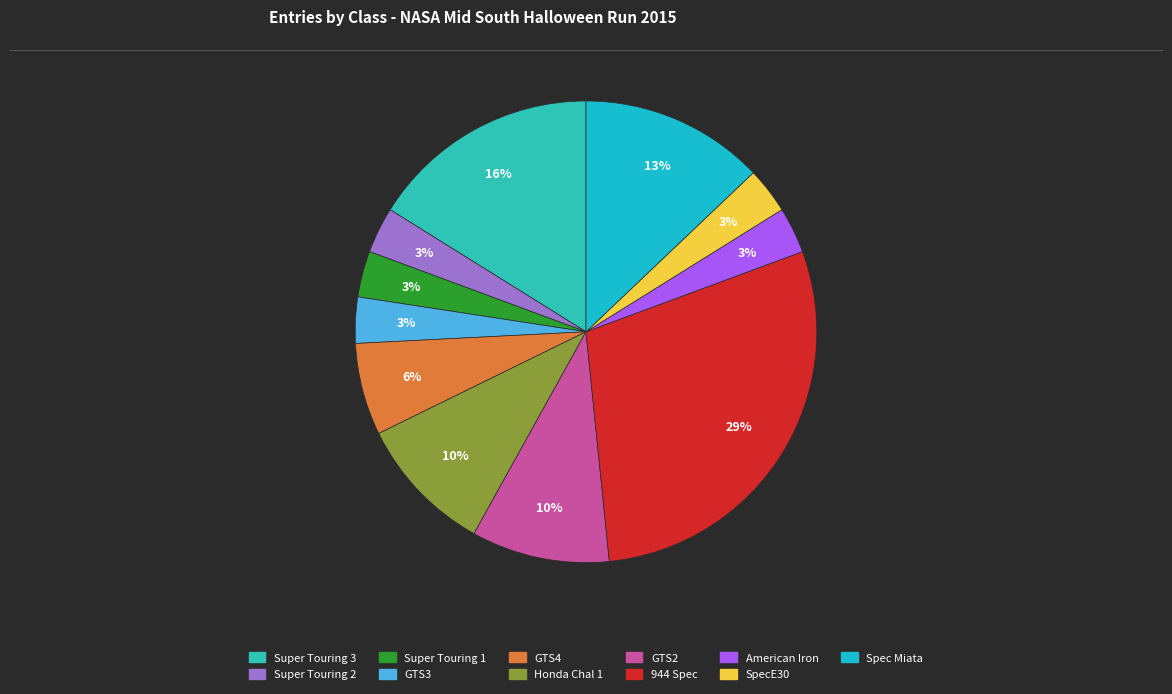

To the nearest percent, what is the combined percentage of Honda Chal 1 and Super Touring 1?

13%